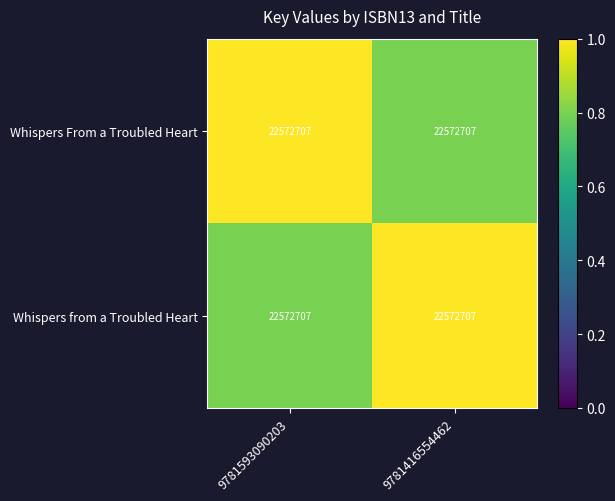

List the labels in order of Whispers from a Troubled Heart value, smallest first.

9781593090203, 9781416554462